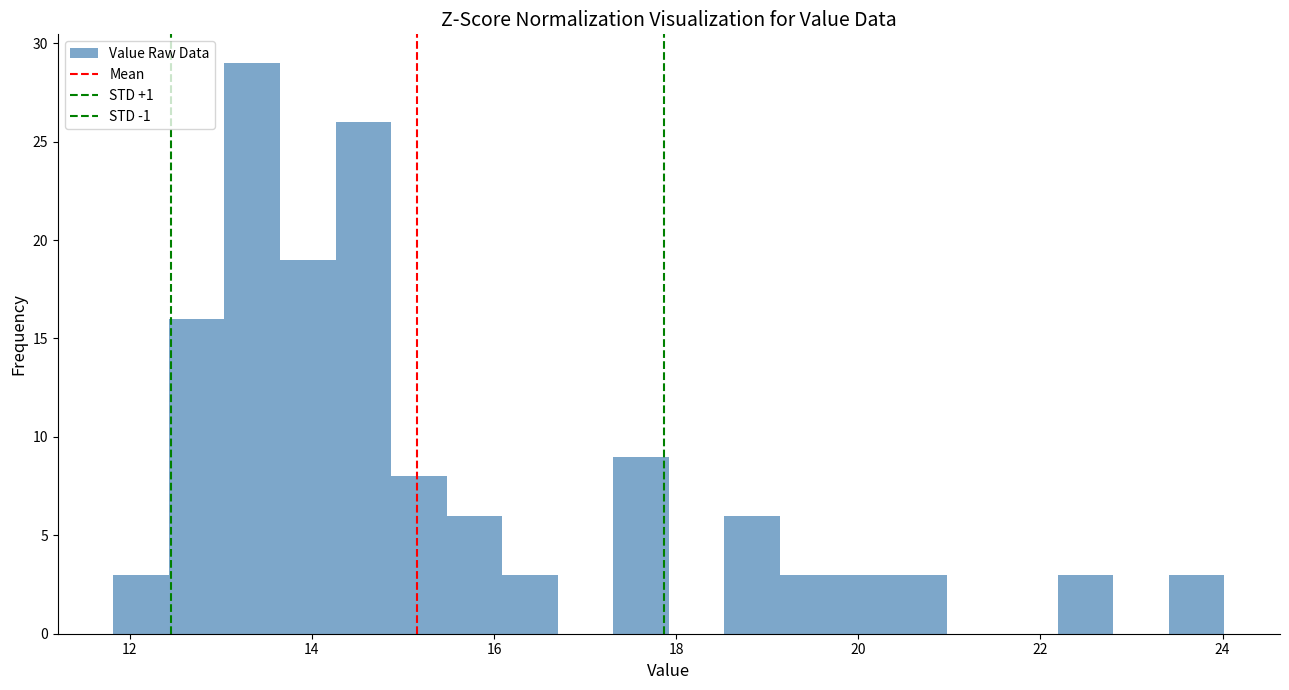

Read against the x-axis, roughly where is the centre of the tallest bar?

13.4